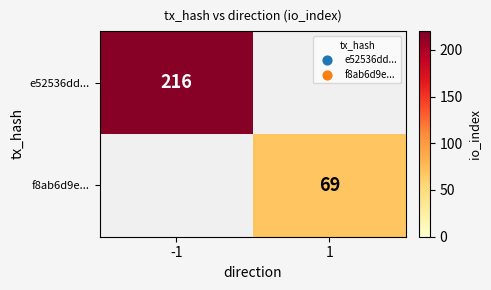

True or false: f8ab6d9e... has a value of 19 at 1.

False